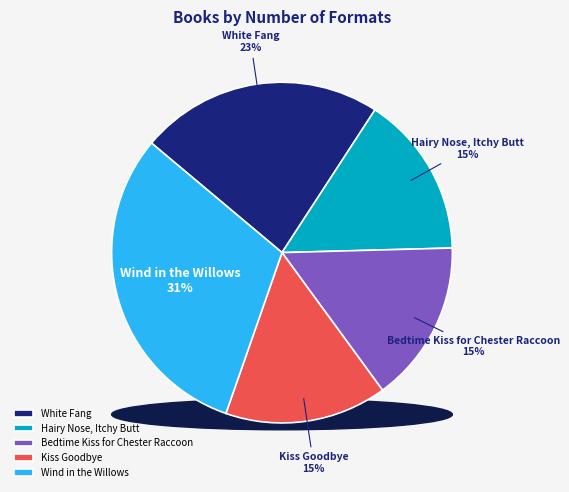

Rank the categories by value from highest to lowest.

Wind in the Willows, White Fang, Hairy Nose, Itchy Butt, Bedtime Kiss for Chester Raccoon, Kiss Goodbye